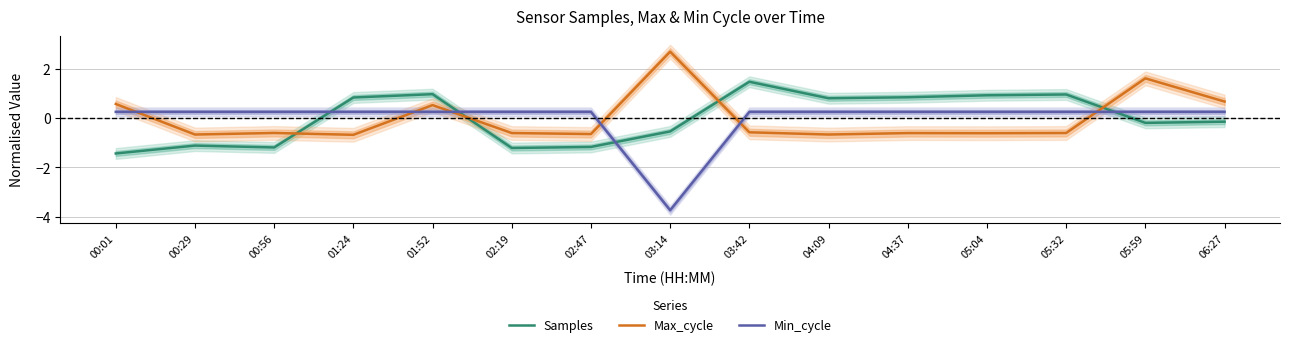

In Samples, how many points are lower than both neighbors (excluding endpoints)?

4